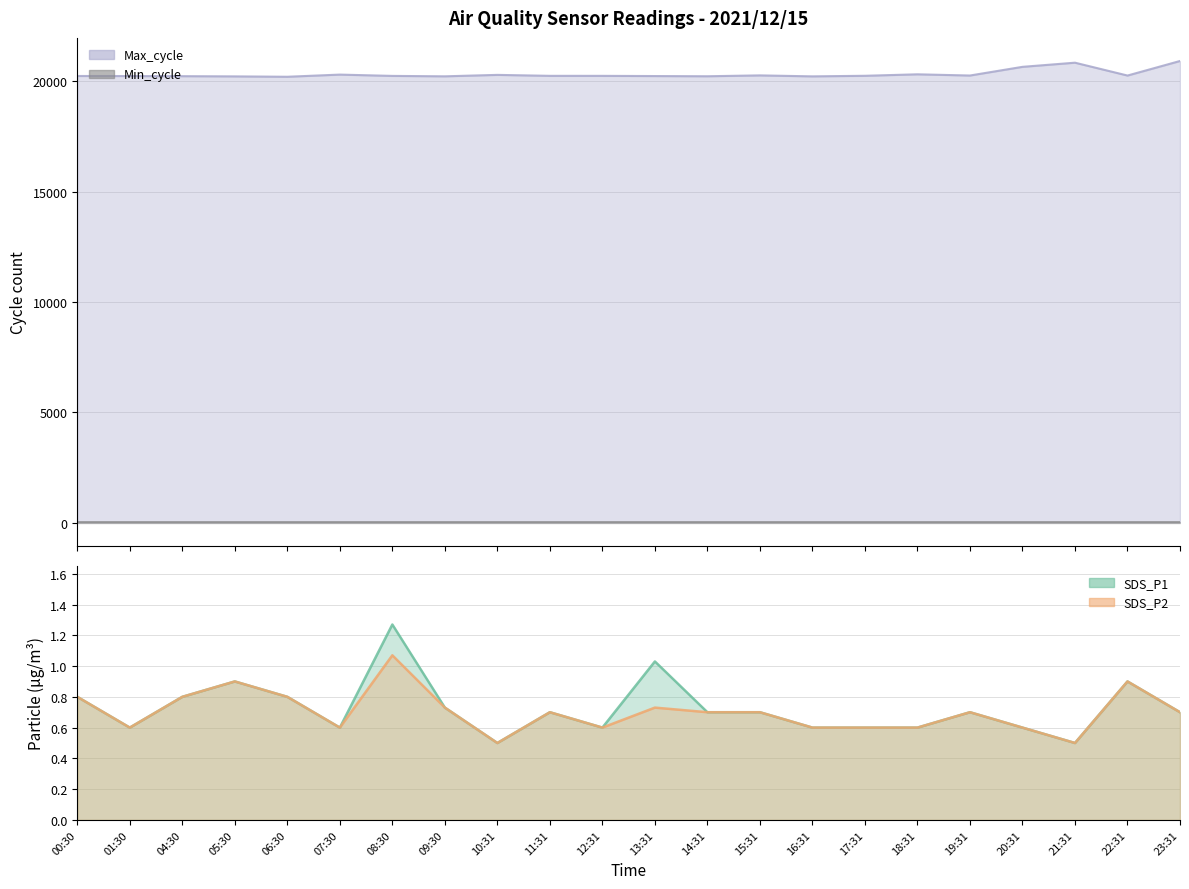

Which category has the highest value in the SDS_P2 series?

08:30